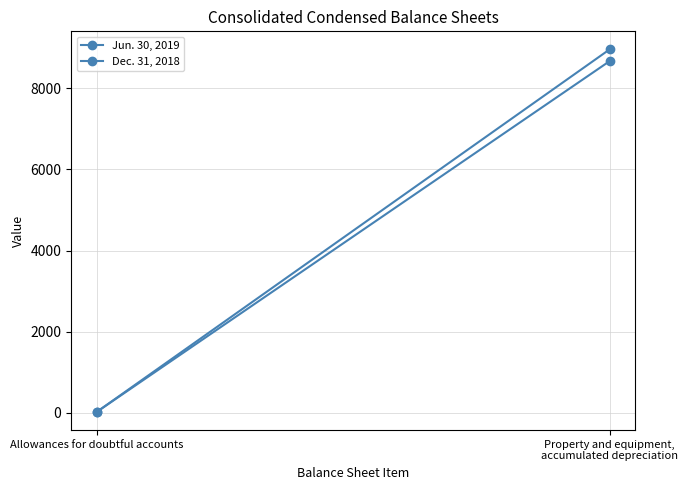

Rank the series by their average value, from highest to lowest.

Jun. 30, 2019, Dec. 31, 2018